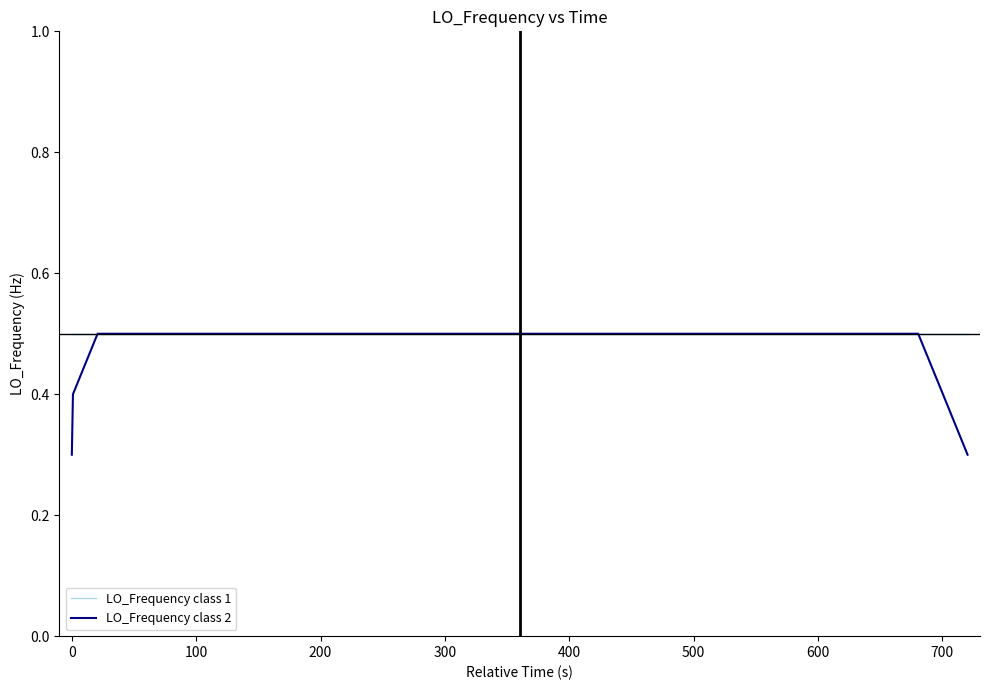

What is the sum of all LO_Frequency class 1 values?

20.0